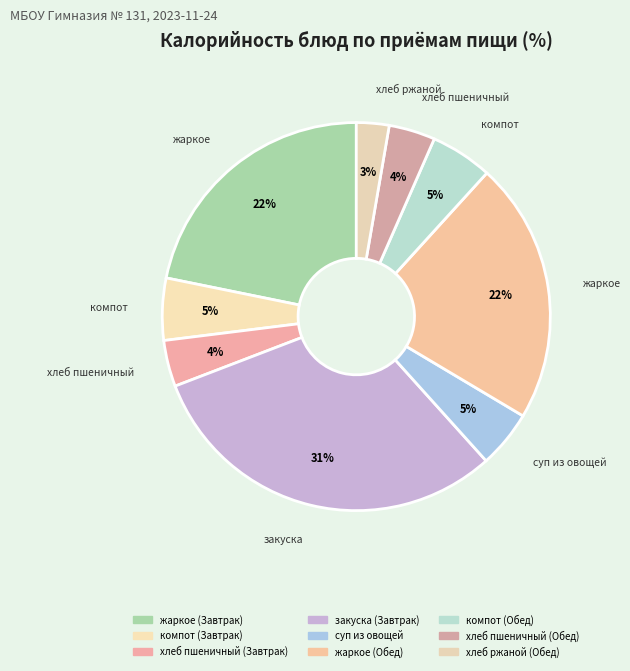

How many segments does this pie chart have?

9